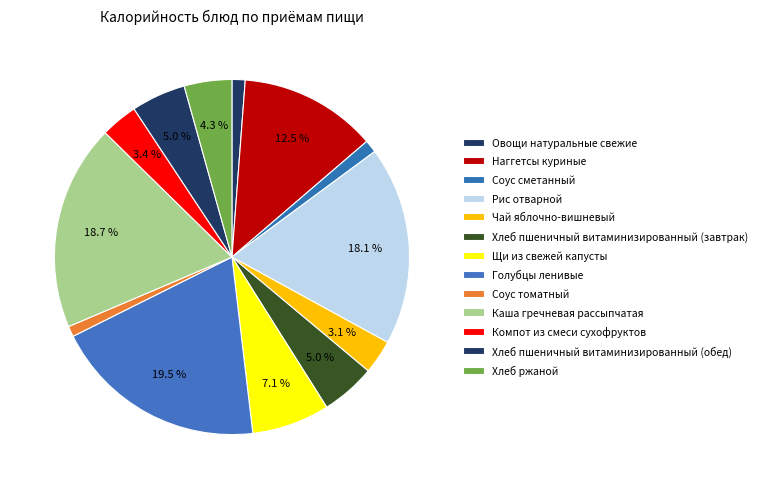

To the nearest percent, what portion does Овощи натуральные свежие represent?

1%